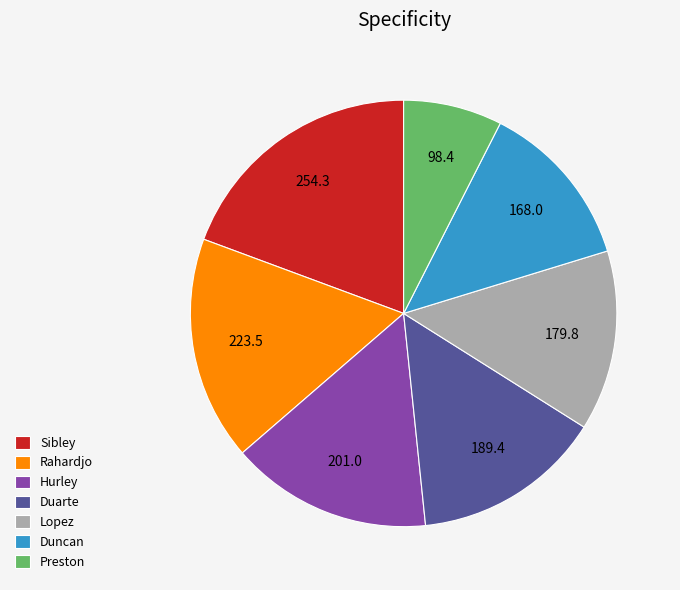

Does Preston account for over 50% of the chart?

No